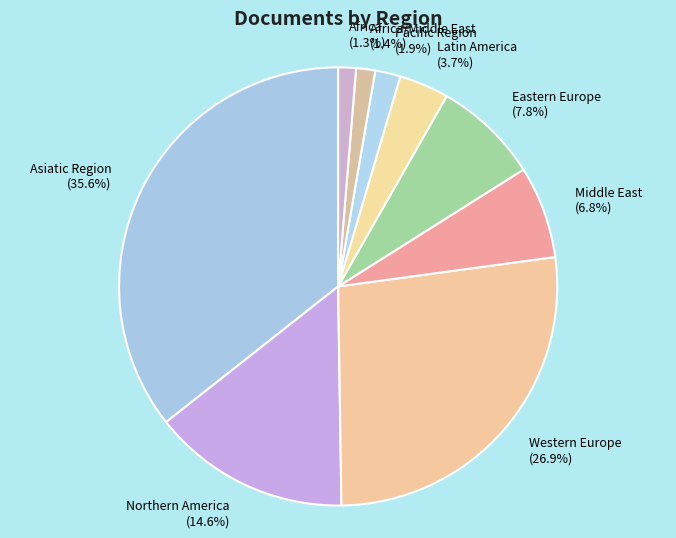

Between Eastern Europe and Western Europe, which is larger?

Western Europe